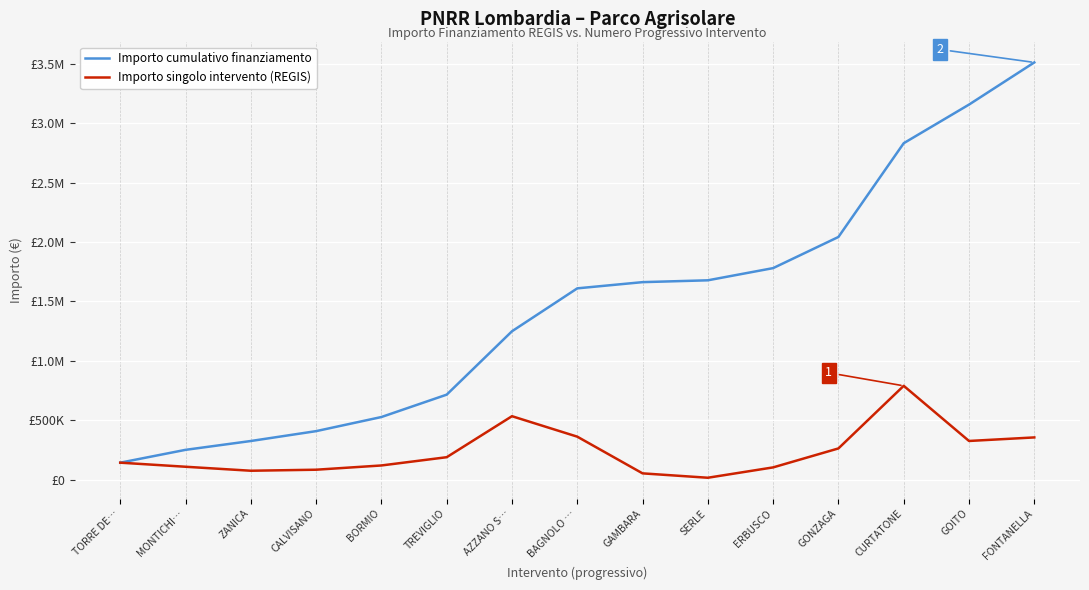

The value of Importo cumulativo finanziamento at BAGNOLO … is 1609682.2. True or false?

True